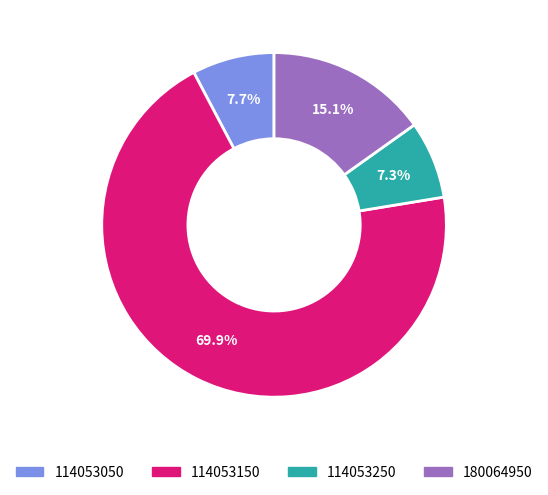

Which has a higher value, 114053150 or 114053050?

114053150